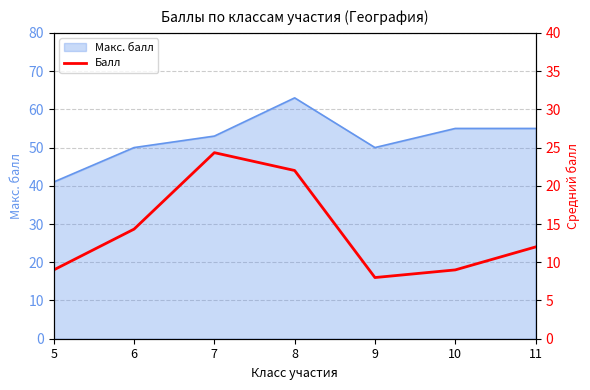

Where is the data nearest to the value 16?

6